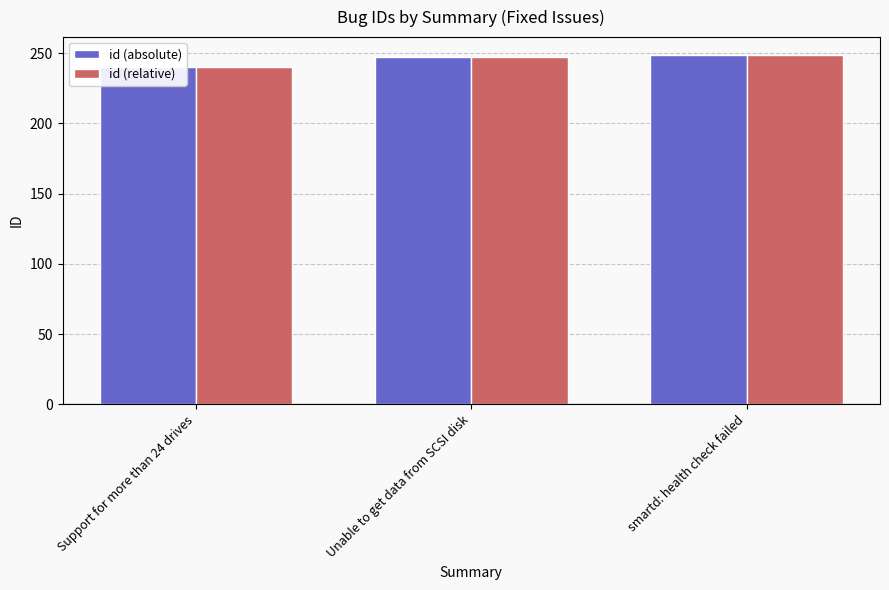

List the labels in order of id (absolute) value, largest first.

smartd: health check failed, Unable to get data from SCSI disk, Support for more than 24 drives